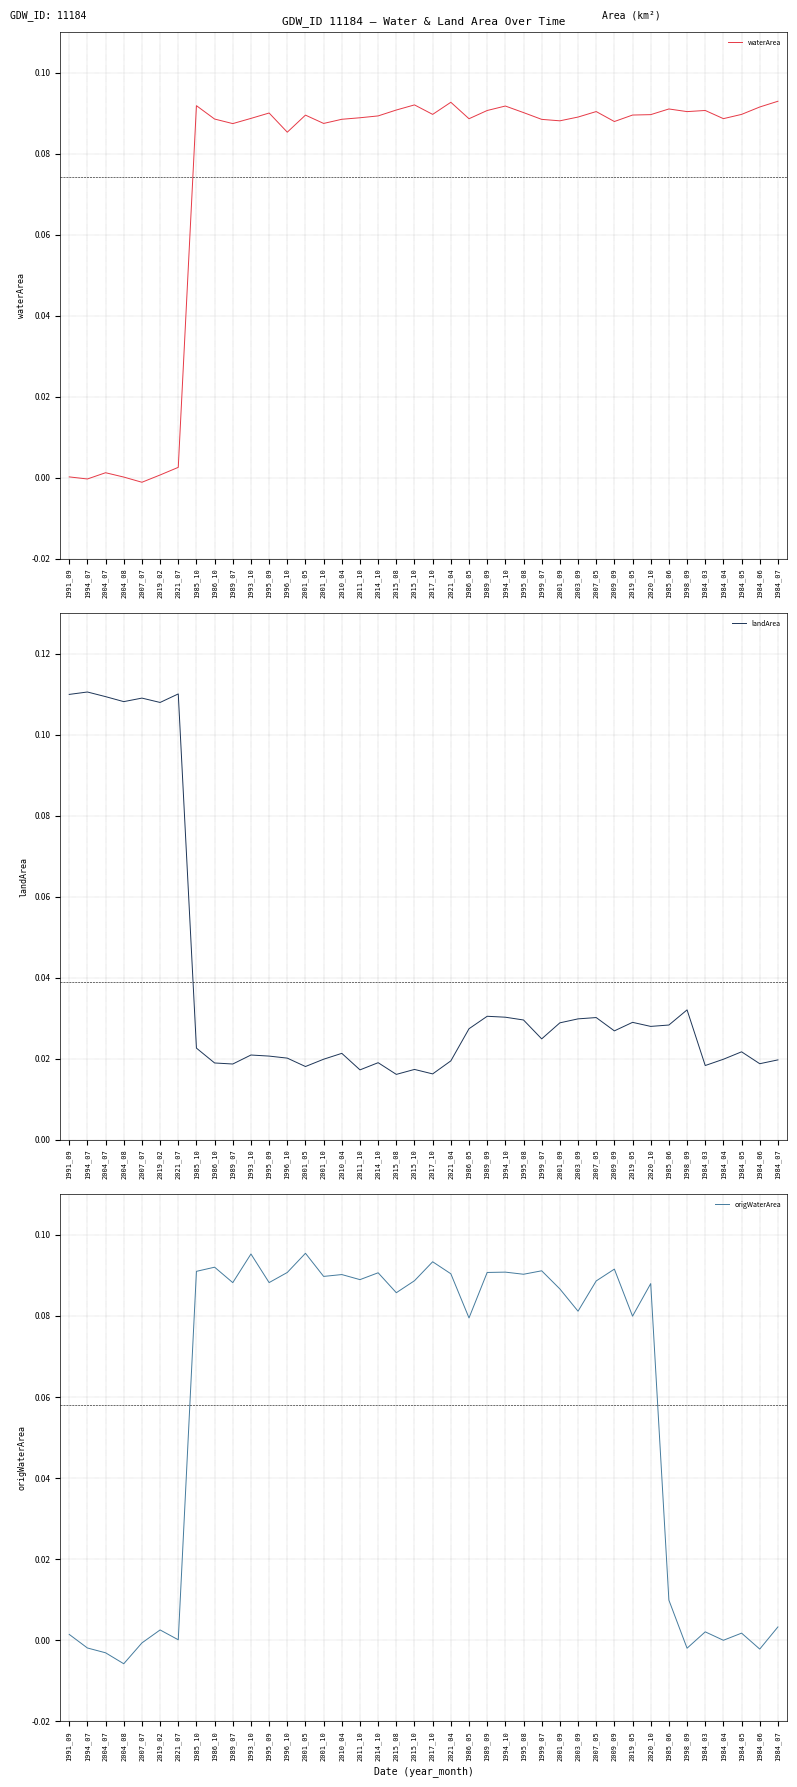

Where is the first local minimum for landArea?

2004_08